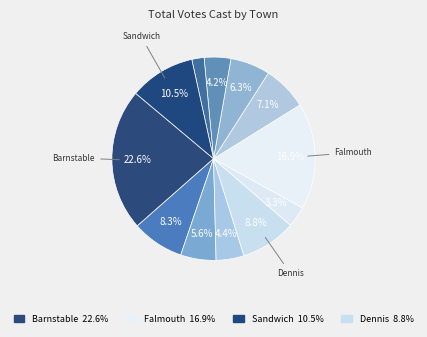

How many slices are in this pie chart?

12